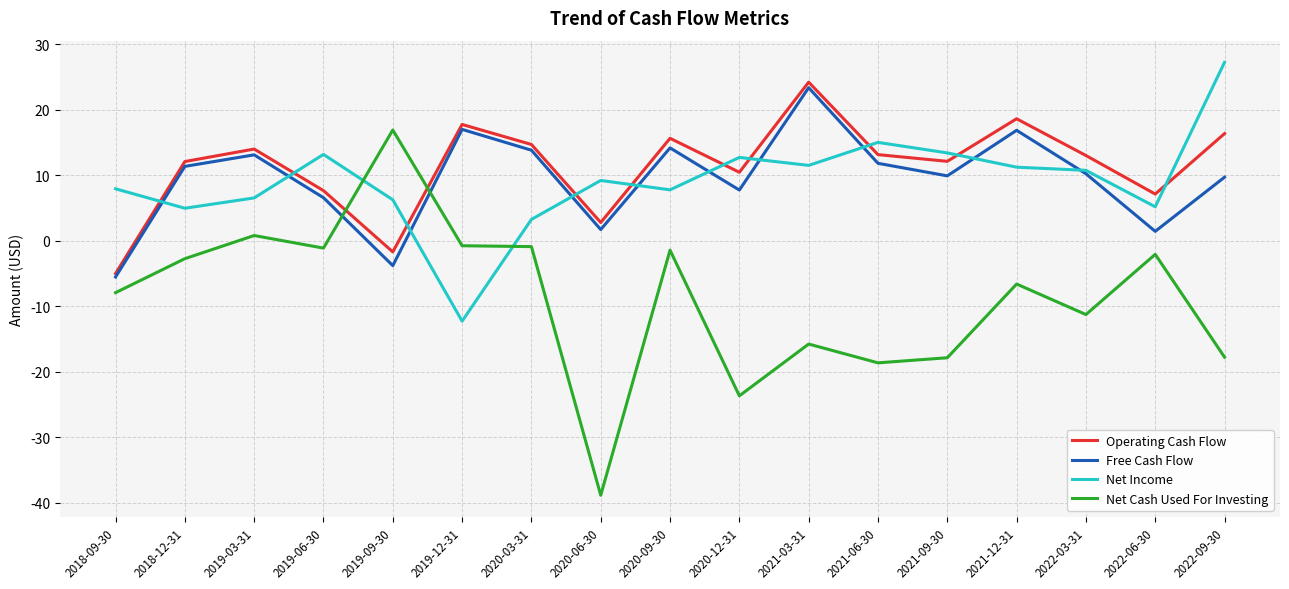

The value of Net Income at 2020-12-31 is 22.0. True or false?

False